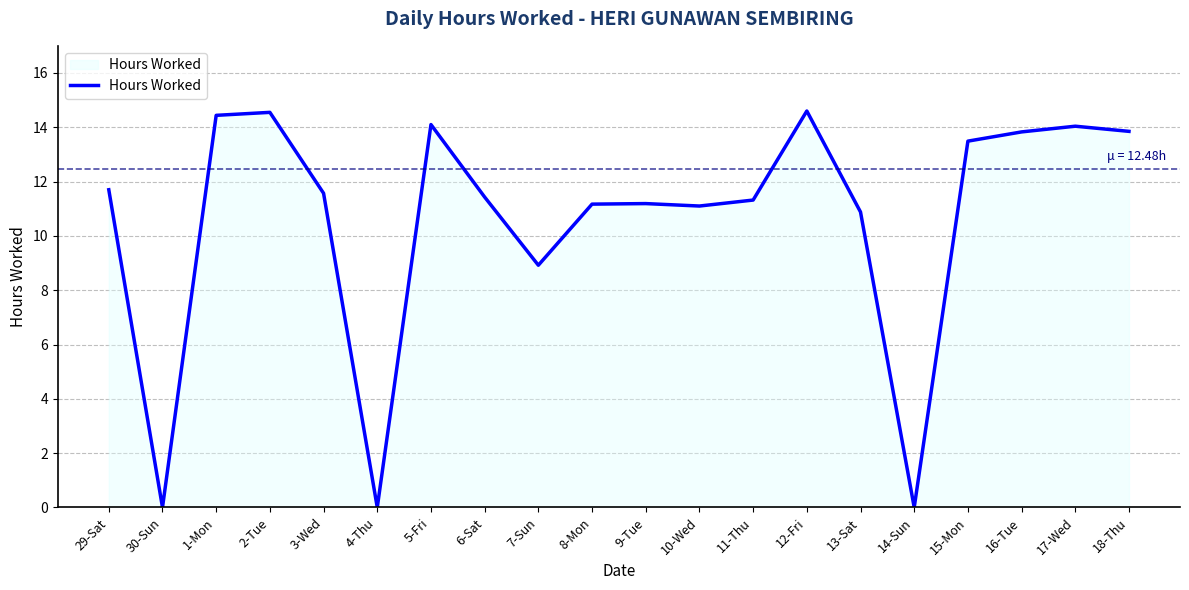

What is the maximum value shown in the chart?

14.6